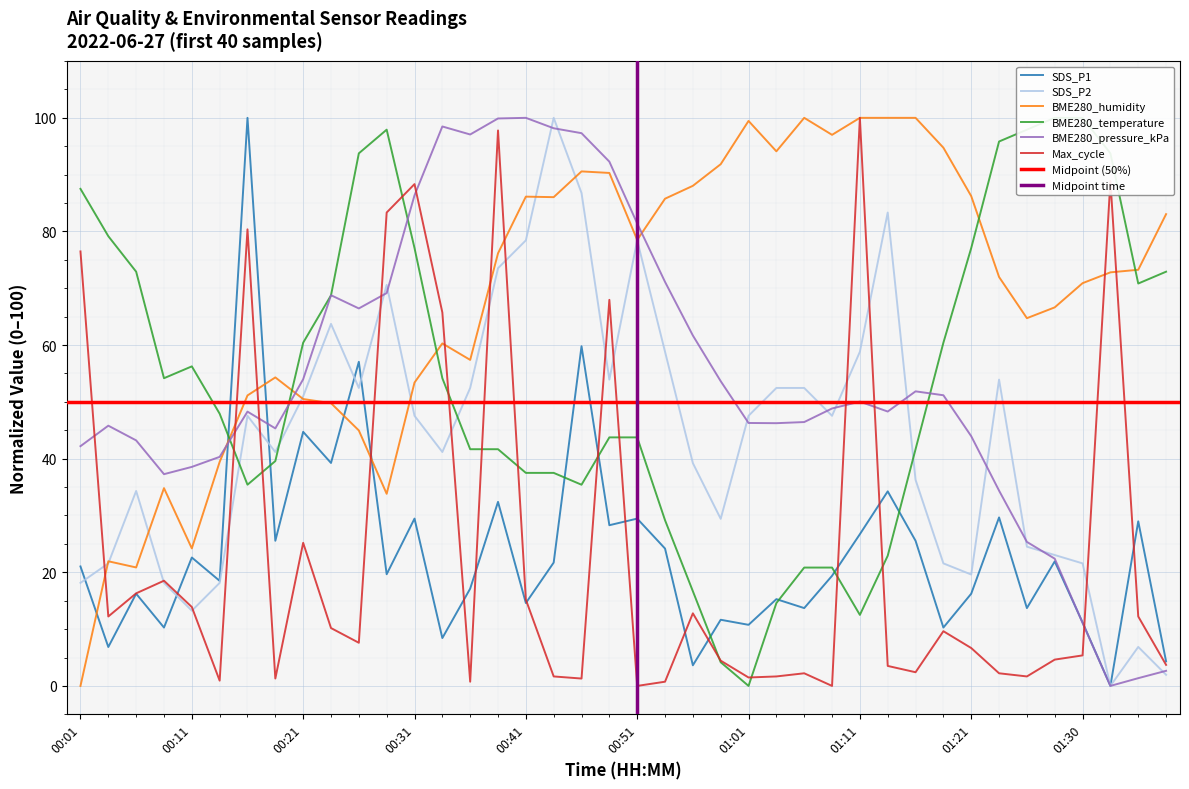

What are all the series names shown in the legend?

SDS_P1, SDS_P2, BME280_humidity, BME280_temperature, BME280_pressure_kPa, Max_cycle